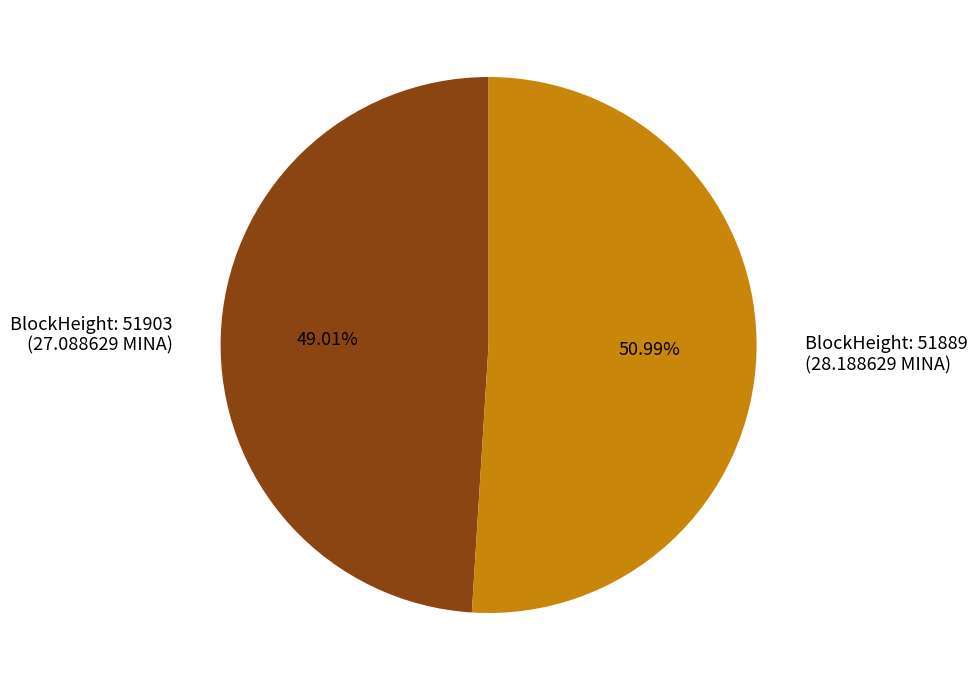

Rank the categories by value from lowest to highest.

BlockHeight: 51903 (27.088629 MINA), BlockHeight: 51889 (28.188629 MINA)